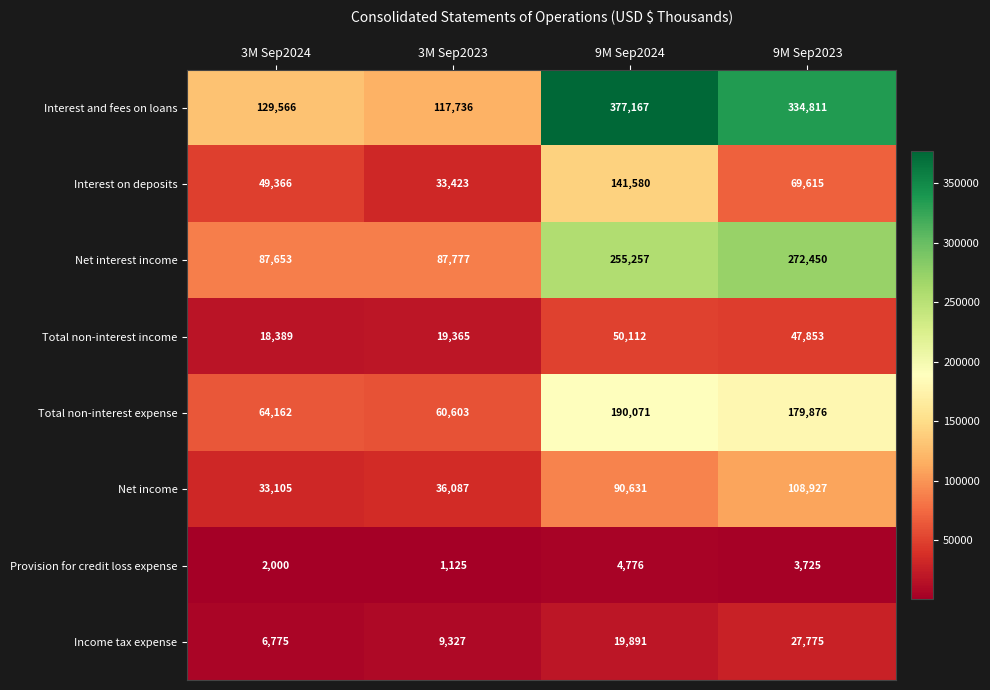

Which series has the largest total across all categories?

Interest and fees on loans